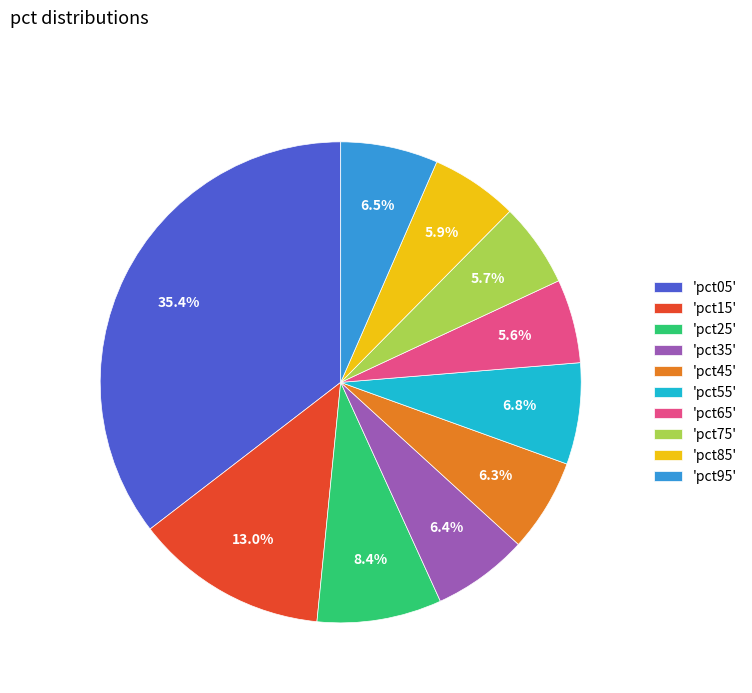

Between 'pct65' and 'pct35', which is larger?

'pct35'